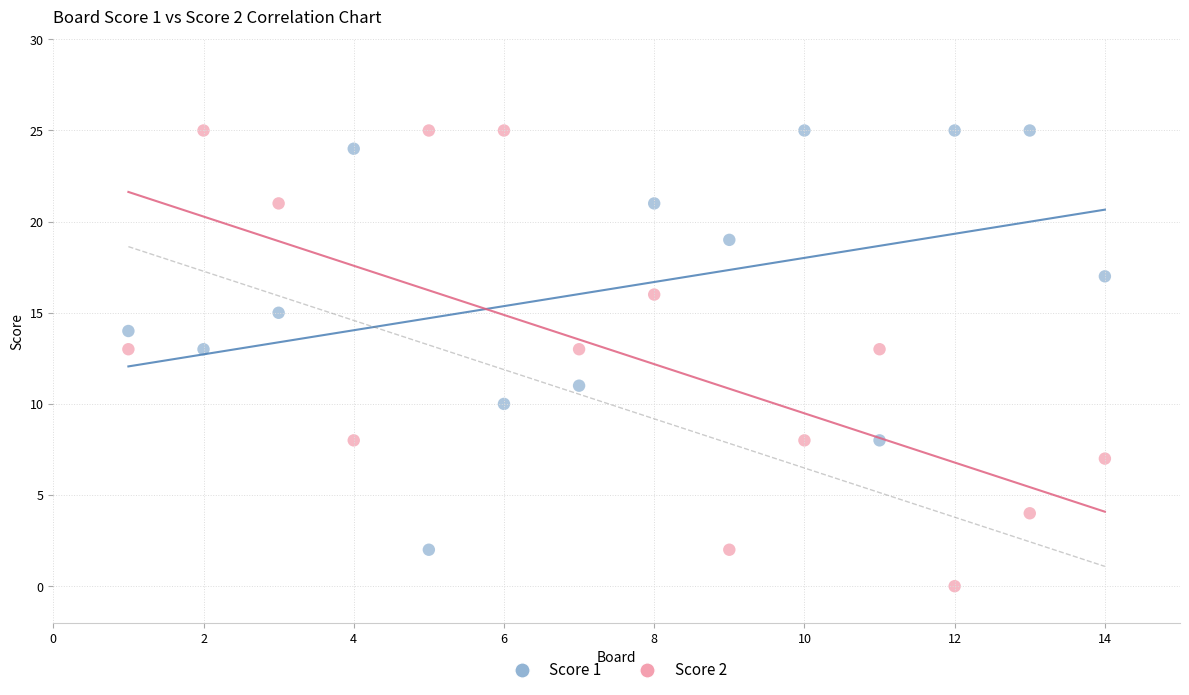

Which series has the largest Y range (max minus min)?

Score 2